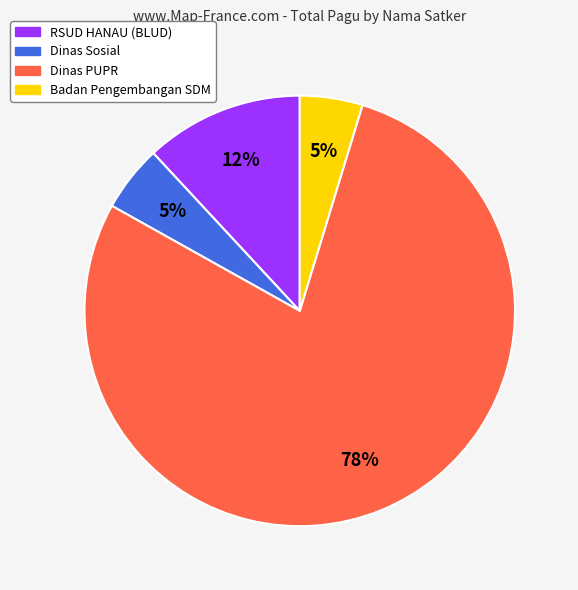

To the nearest percent, what is the average slice percentage?

25%